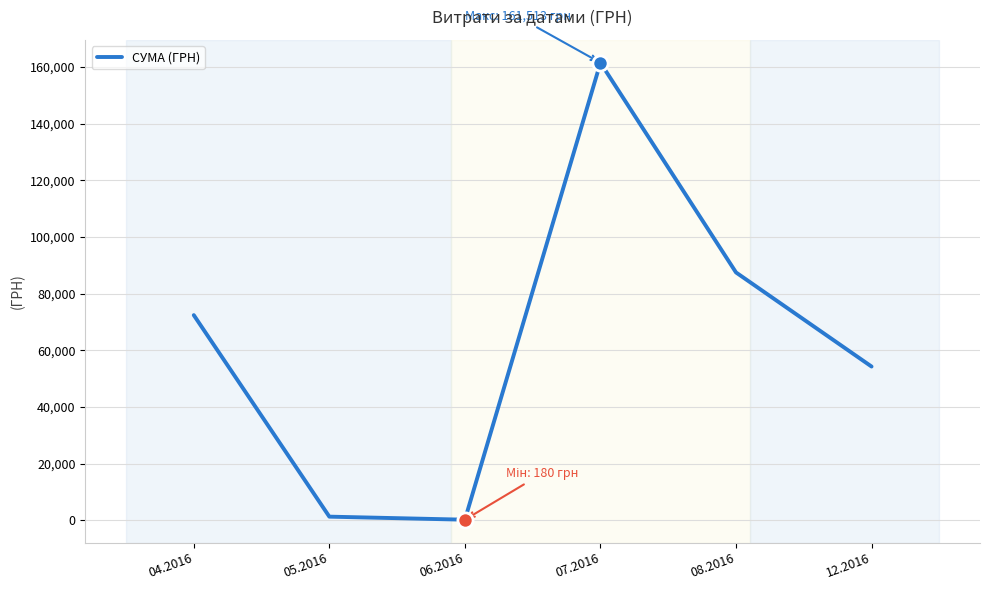

What is the change in value from 07.2016 to 08.2016?

-74040.1